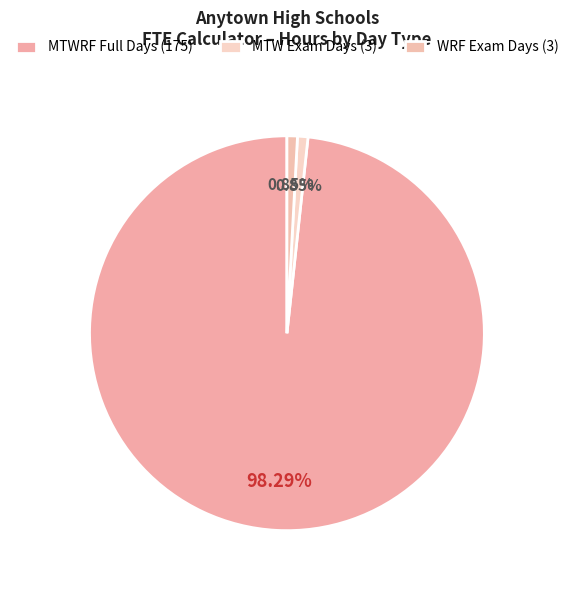

Does any single category account for the majority?

Yes